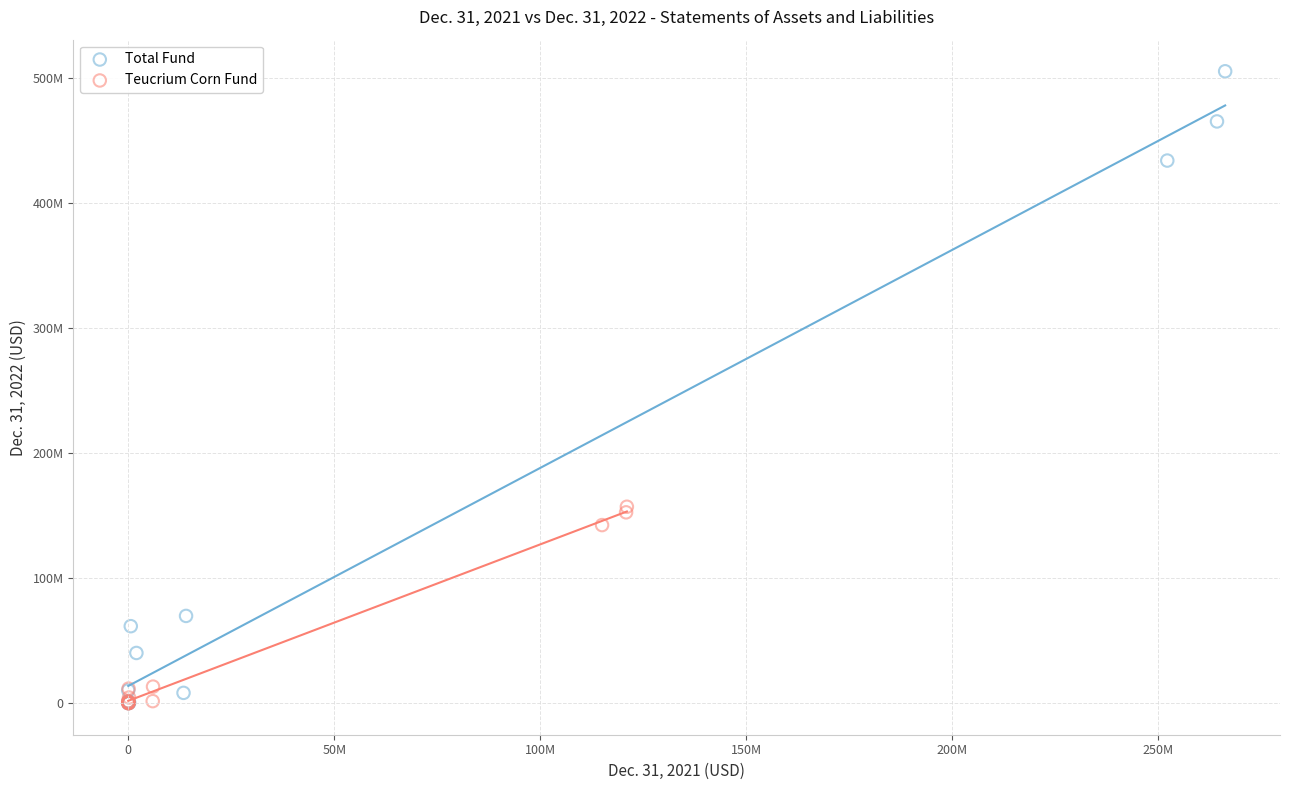

What are all the series names shown in the legend?

Total Fund, Teucrium Corn Fund